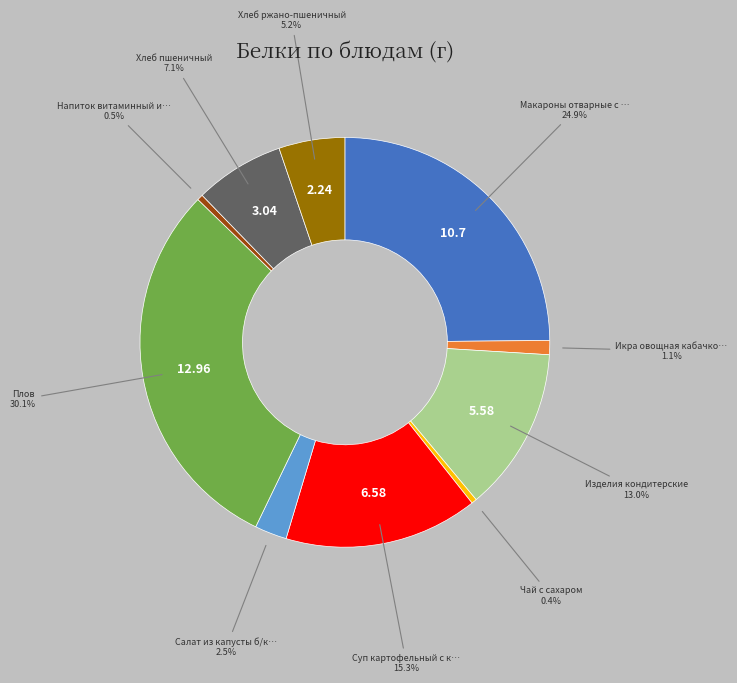

Is there a majority slice in this chart?

No